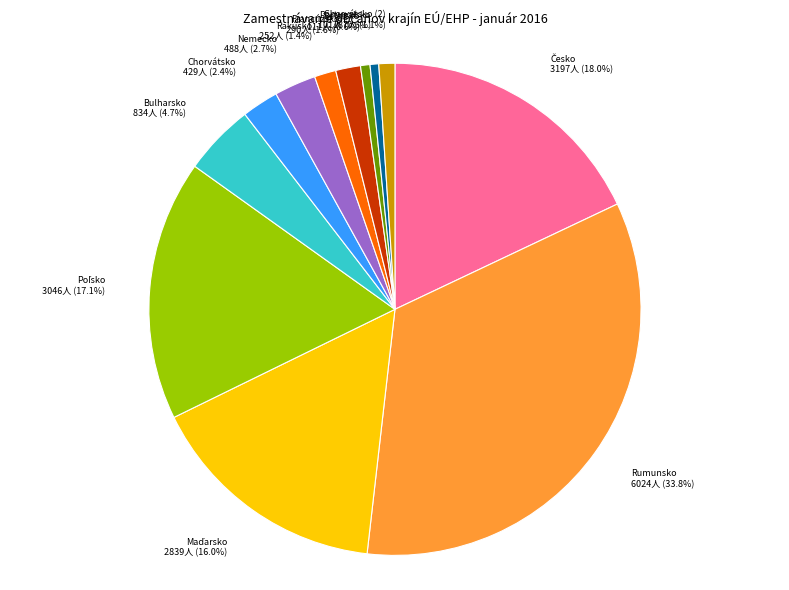

Which slice is the largest?

Rumunsko